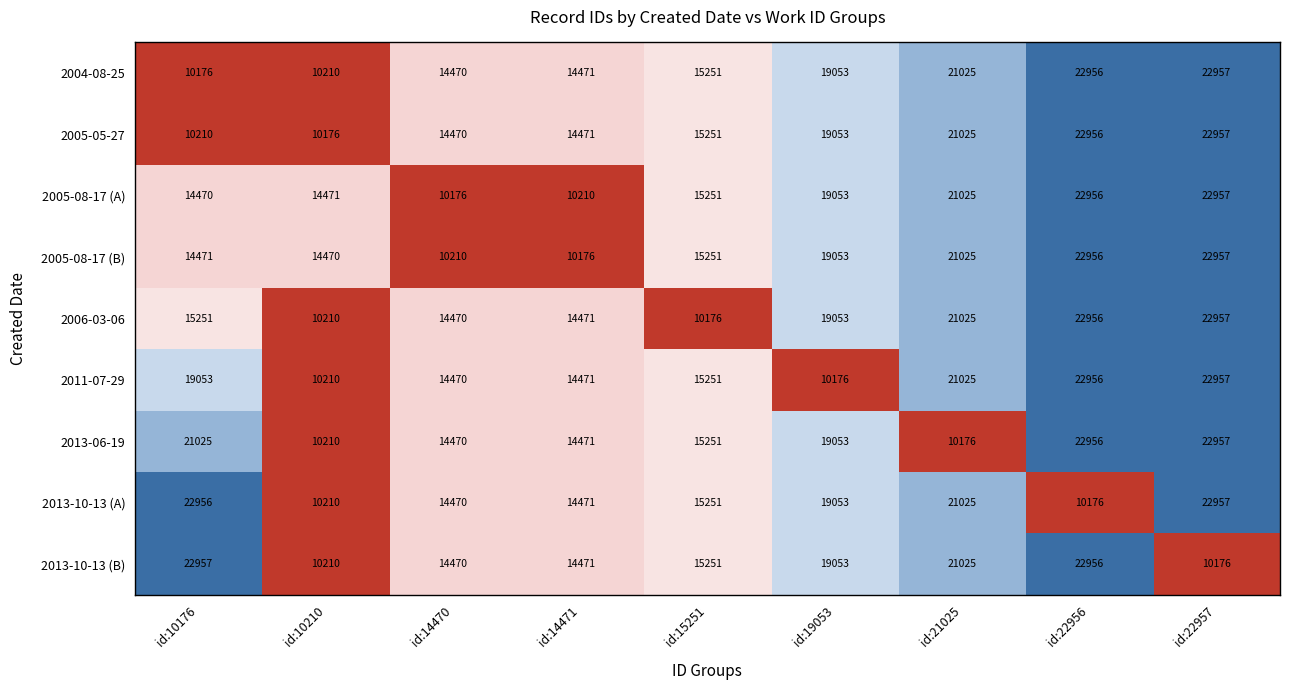

The value of 2005-05-27 at id:14471 is 14471. True or false?

True